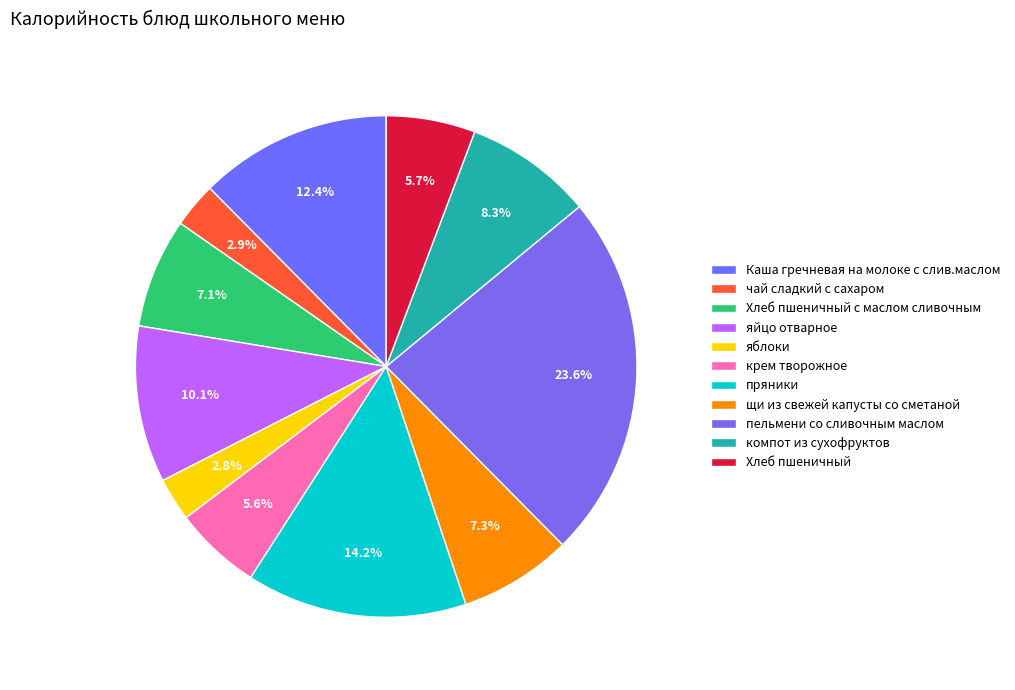

To the nearest percent, what percentage of the pie is Хлеб пшеничный?

6%